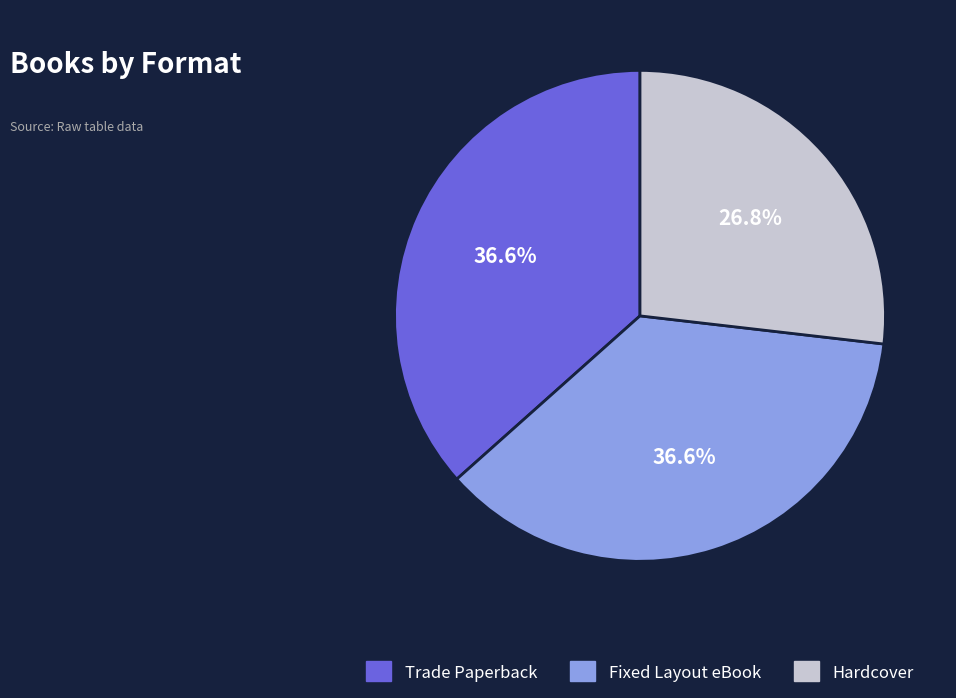

Combined, what portion of the pie is Fixed Layout eBook and Trade Paperback?

73.2%